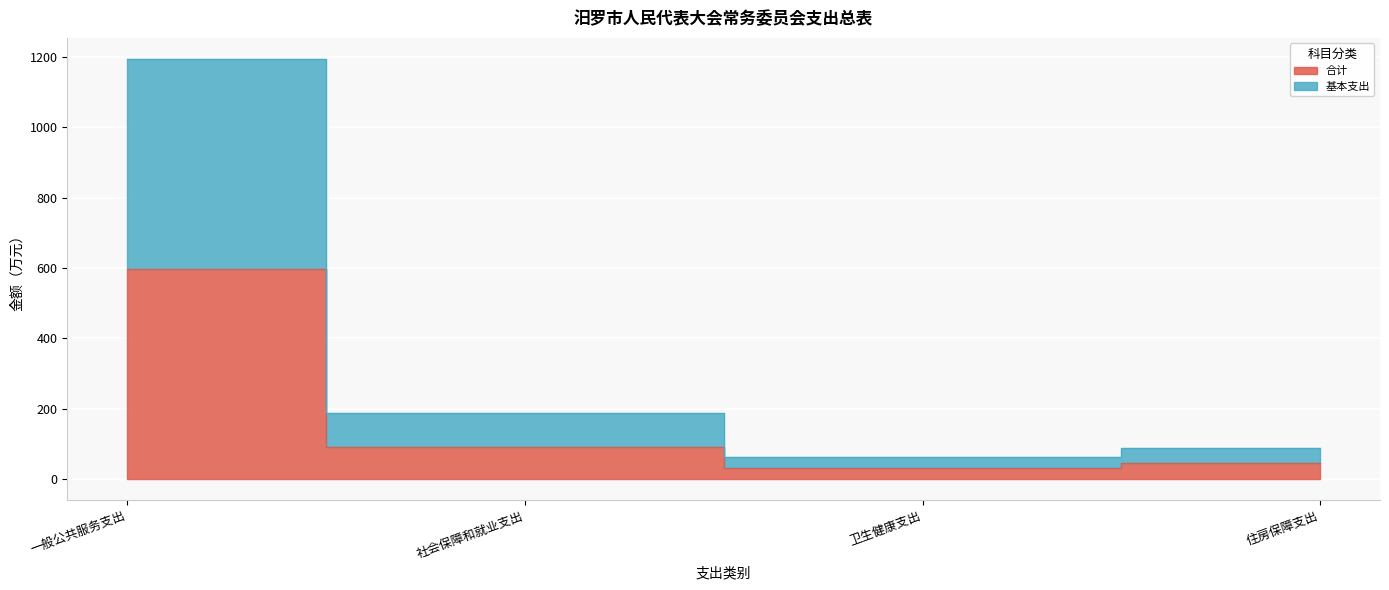

At which category is the sum across all series the highest?

一般公共服务支出